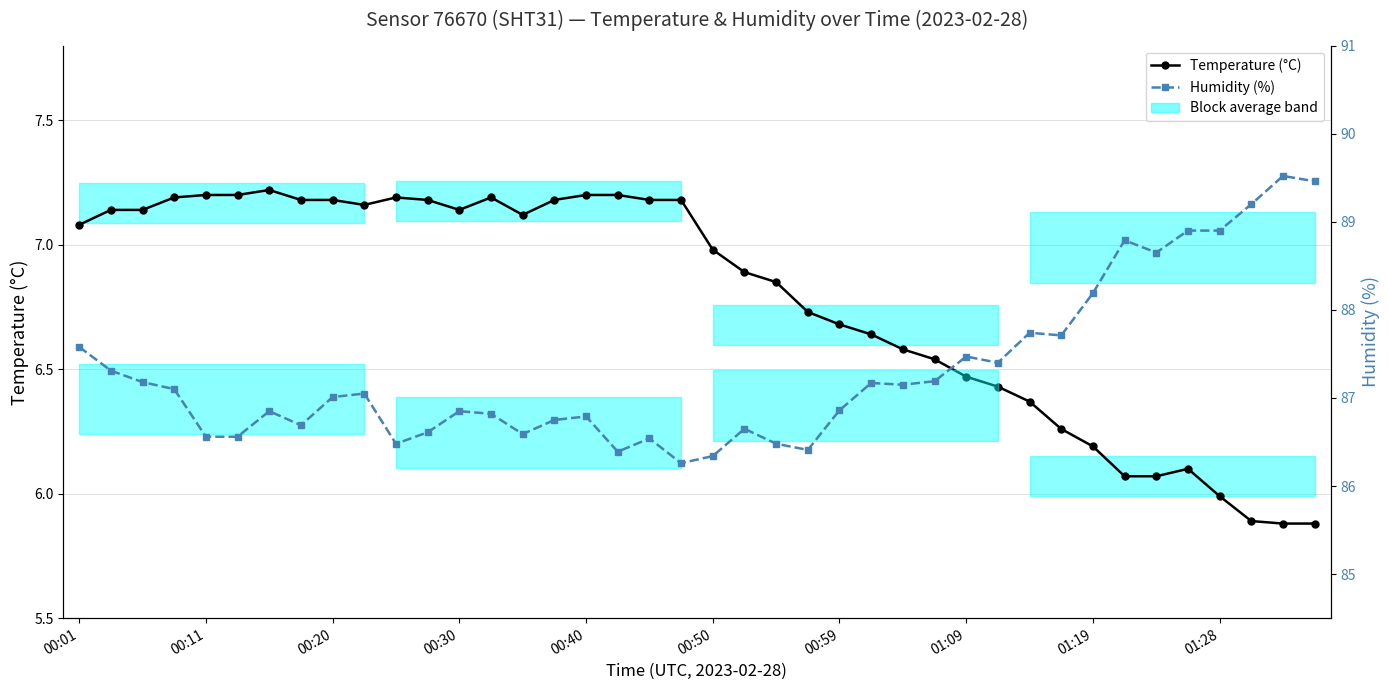

Which has a higher value, 30 or 39?

30